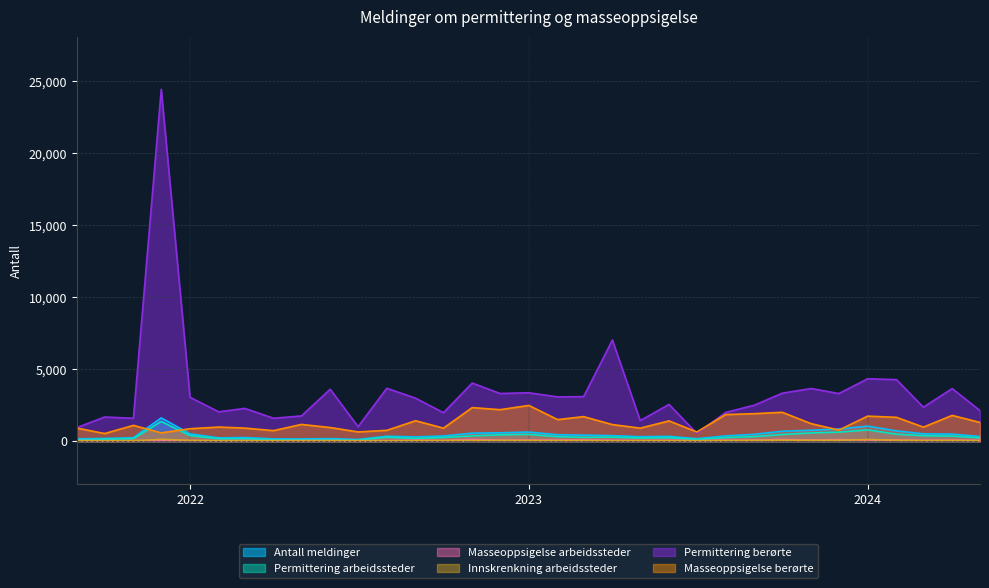

Is it true that Antall meldinger equals 579 at 202212?

True